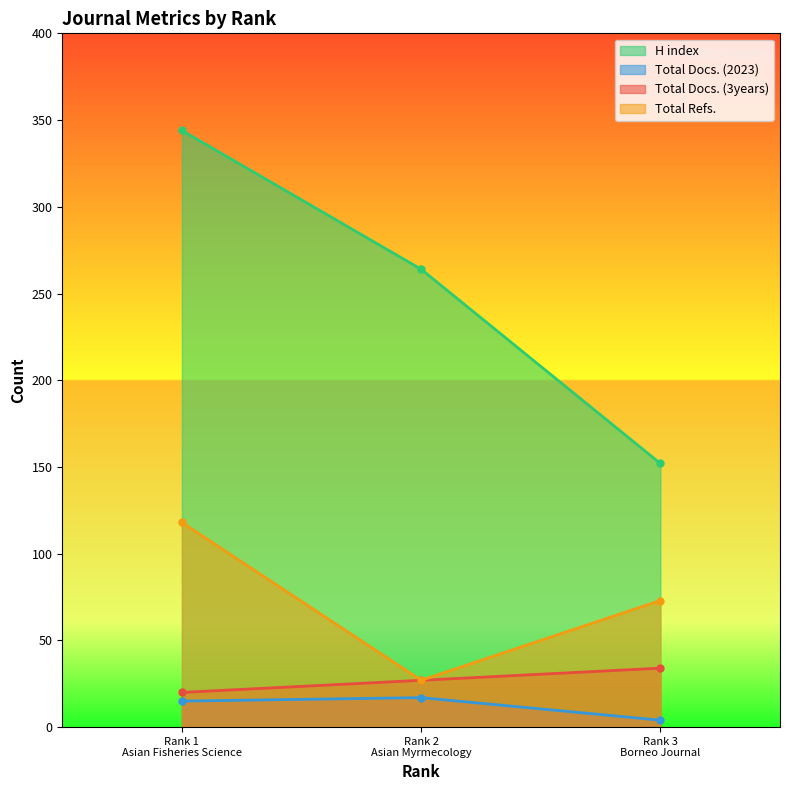

What is the value of the Total Refs. point at the 2nd from the left?

27